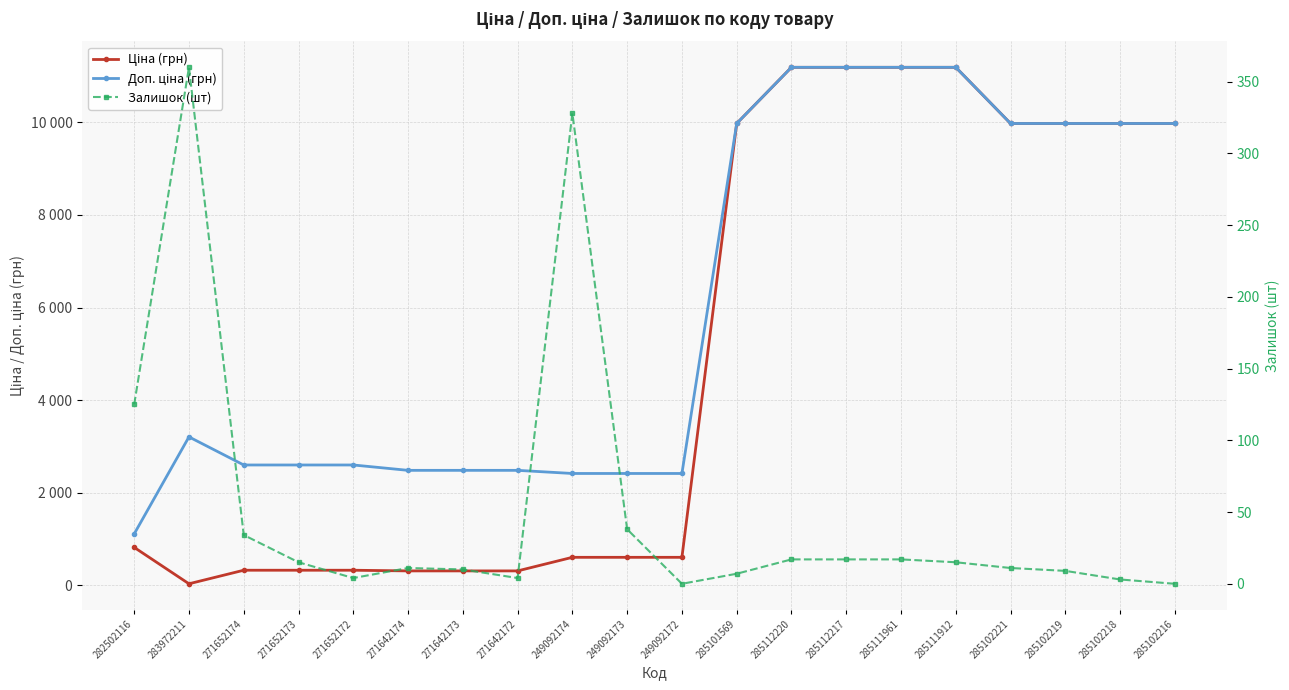

True or false: Залишок (шт) has more than 1 points higher than both neighbors.

True